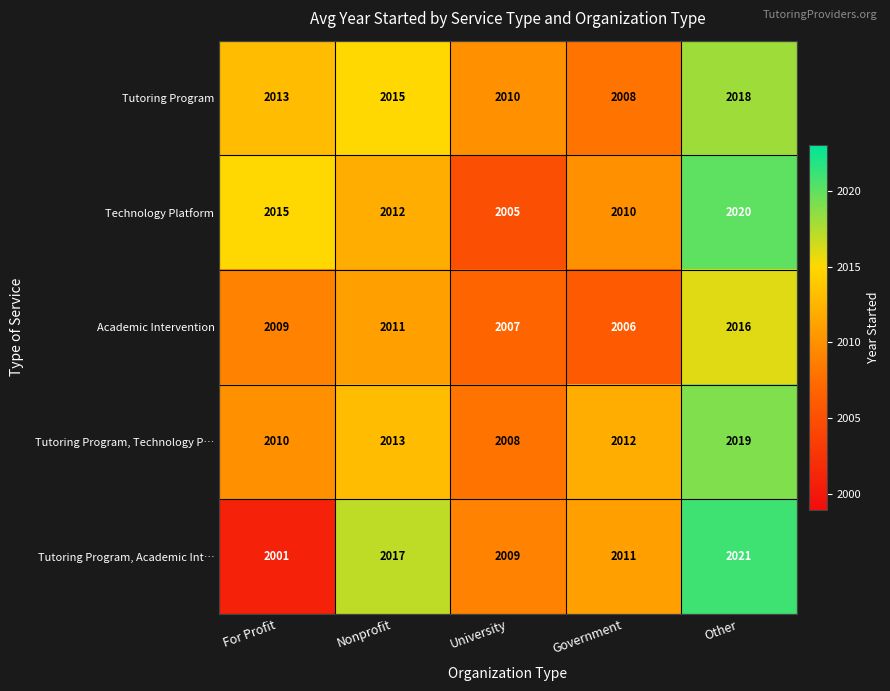

Which series has the largest total across all categories?

Tutoring Program